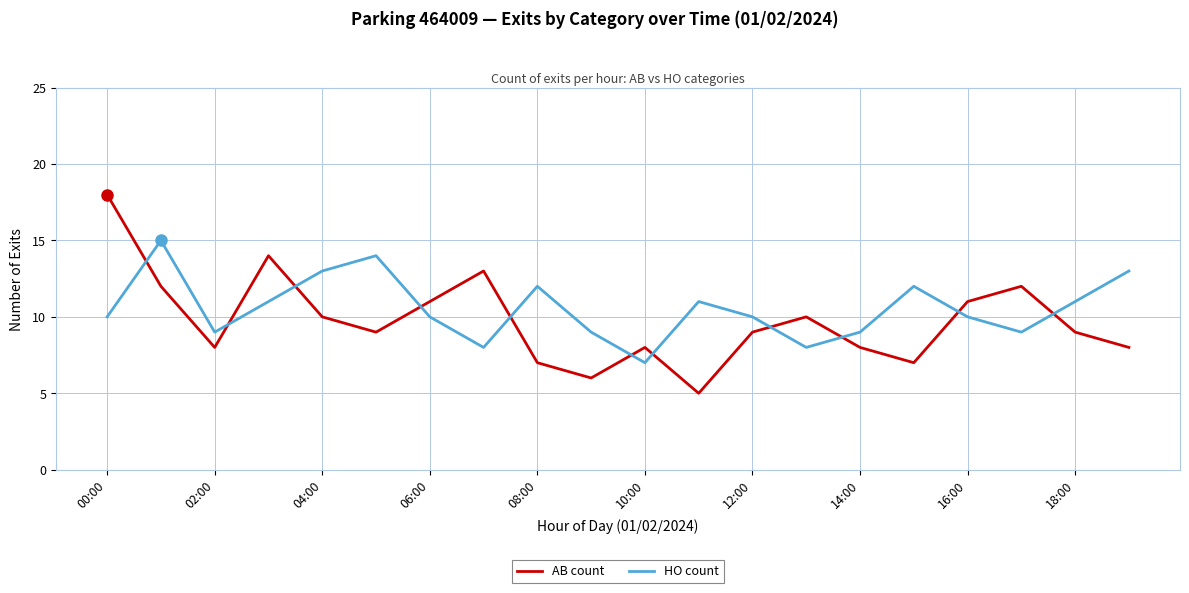

List the series in order of their peak value, lowest first.

HO count, AB count